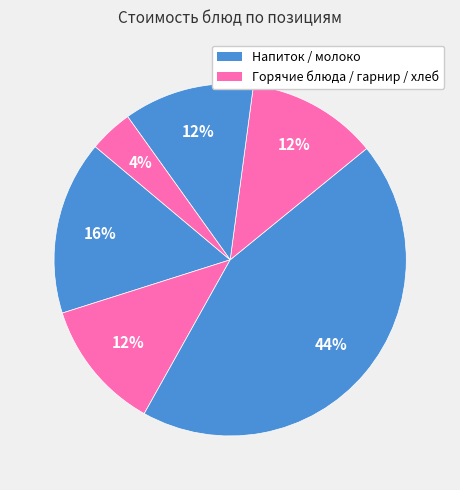

Rank the categories by value from highest to lowest.

Гуляш из мяса (2 блюдо), Школьное молоко (напиток), Борщ со свежей капустой (1 блюдо), Макаронные изделия (гарнир), Чай с сахаром (напиток), Хлеб ржано-пшеничный (хлеб)